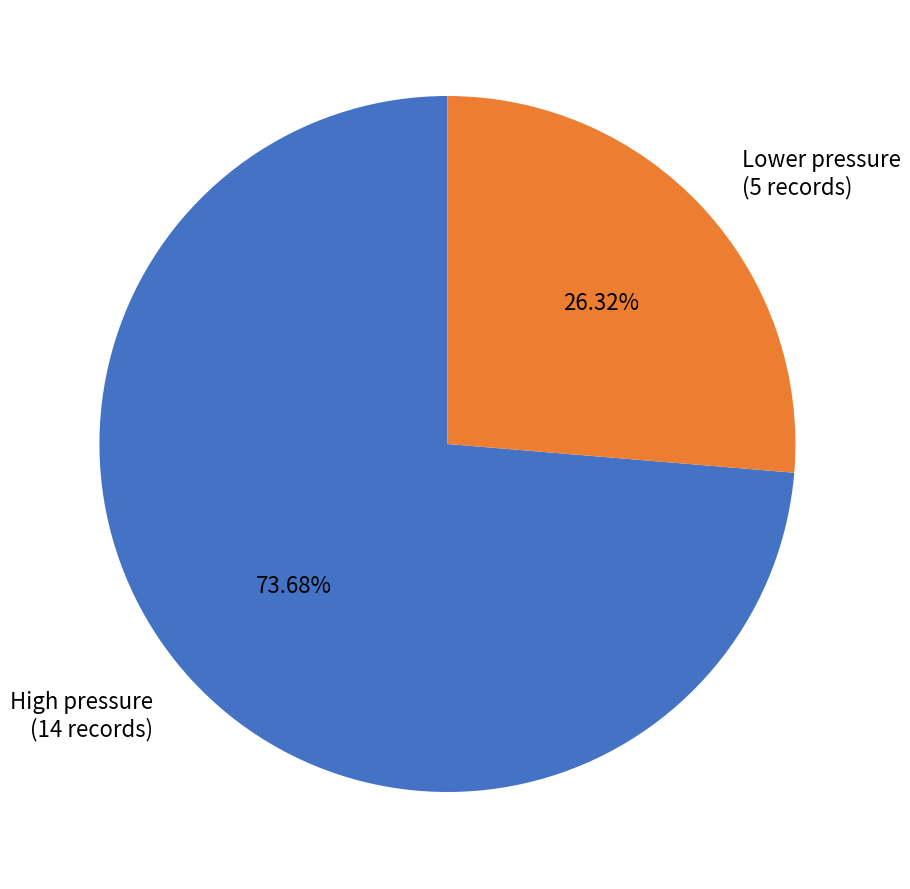

How many slices are in this pie chart?

2